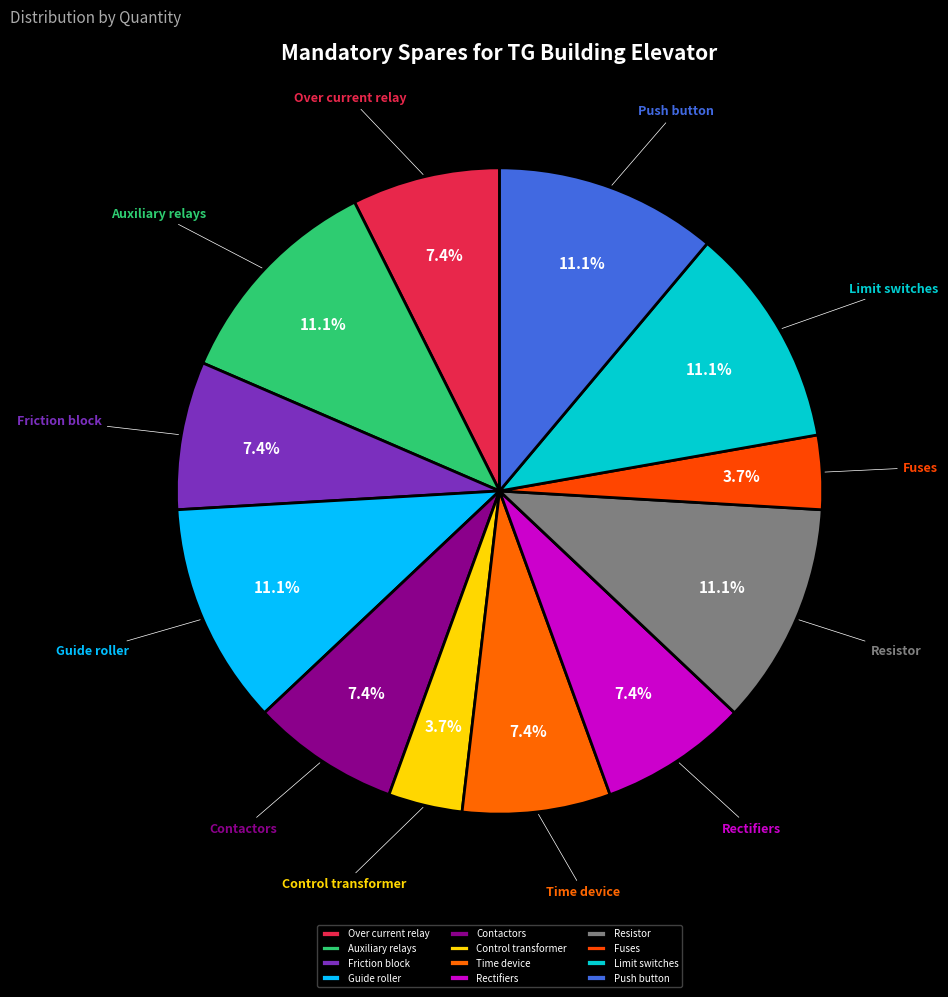

How many slices are in this pie chart?

12